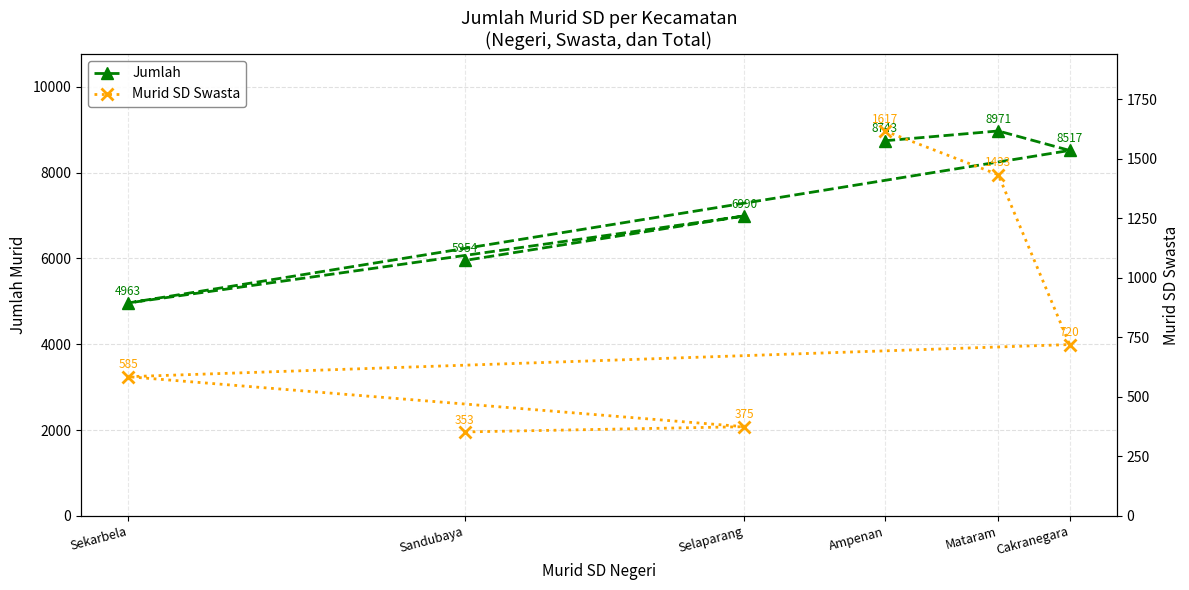

Which series changed the most between Mataram and Cakranegara?

Murid SD Swasta